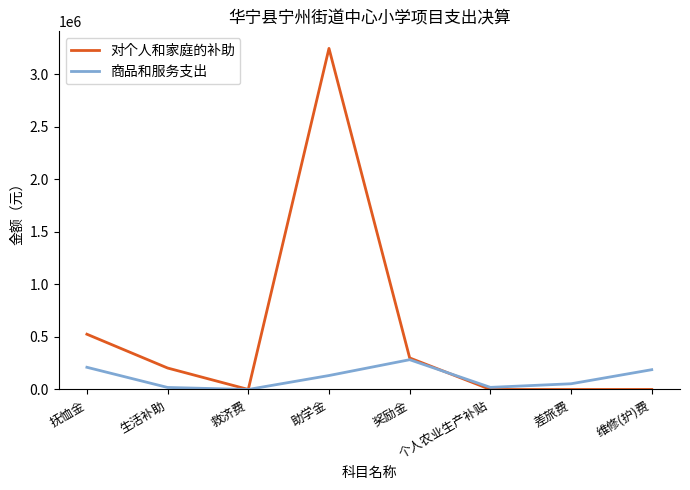

What is the difference between the maximum and second lowest values in the 对个人和家庭的补助 series?

3244495.0